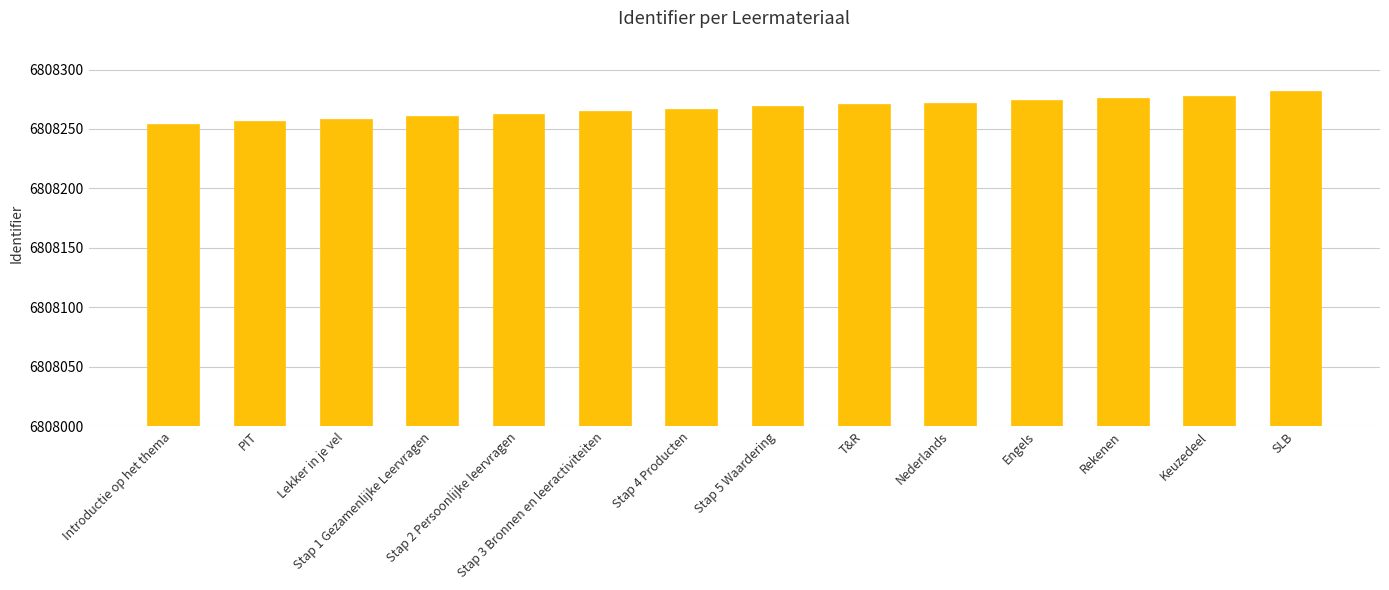

Which label corresponds to the smallest value in the chart?

Introductie op het thema